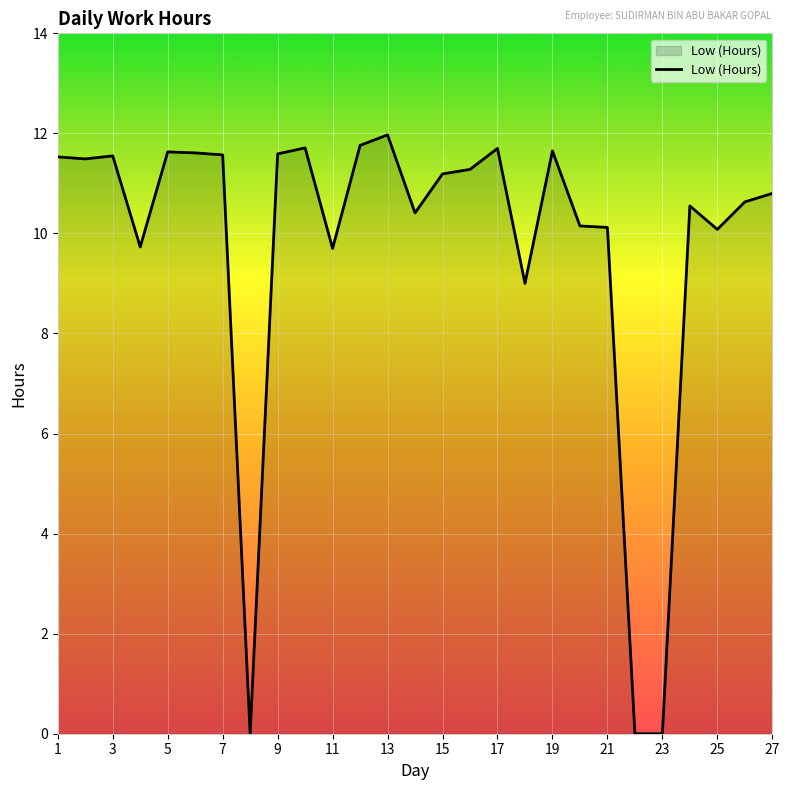

What is the maximum value shown in the chart?

12.0